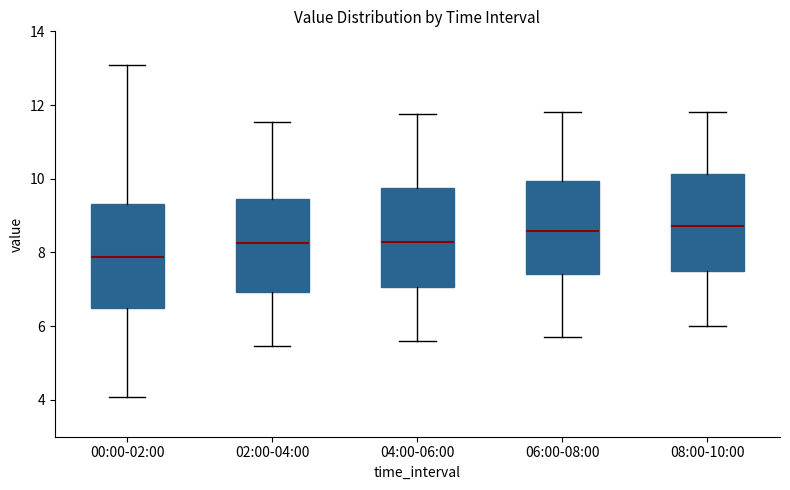

Where is the upper edge of the box for 06:00-08:00 on the y-axis? The values are not printed on the chart, so give them approximately, as read against the axis.

10.0